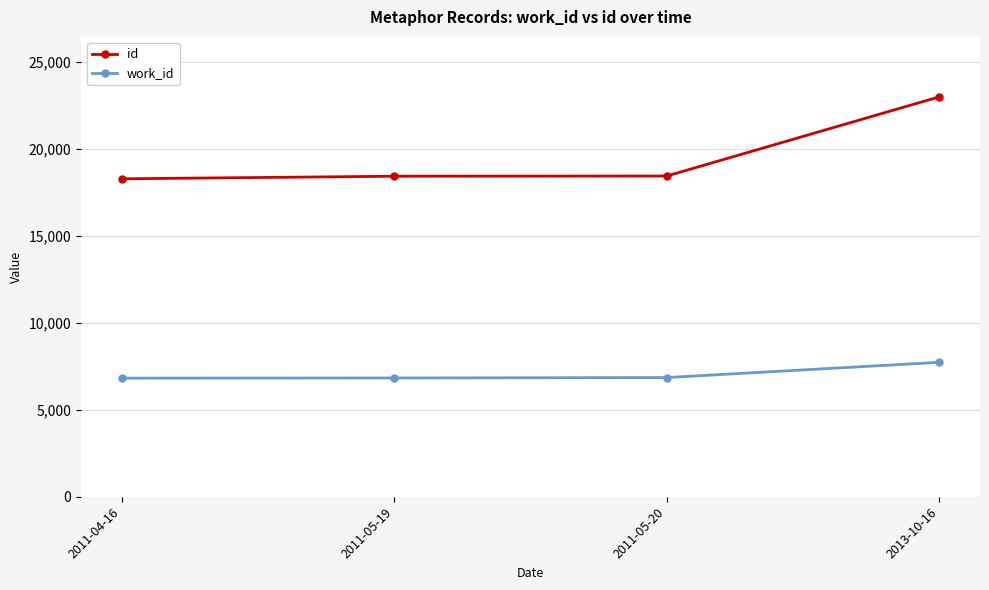

True or false: work_id and id intersect in this chart.

False